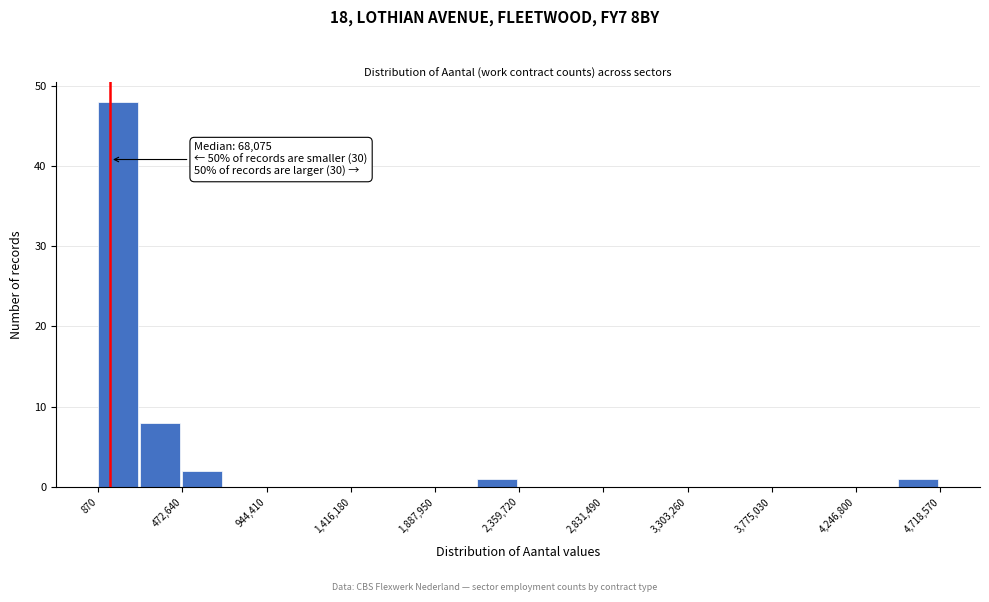

Over which range of the x-axis is the bar tallest?

0 to 250000